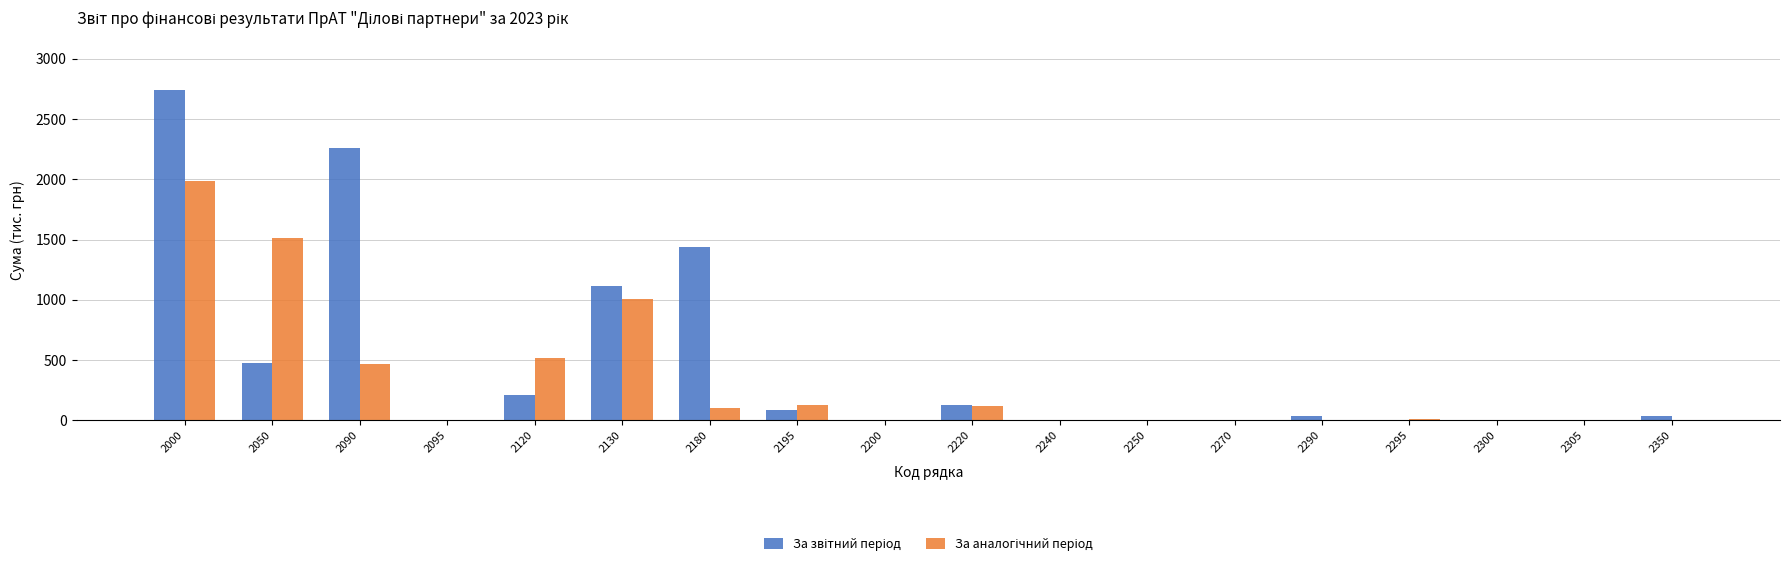

Are the bars grouped side by side (vs. stacked)?

Yes